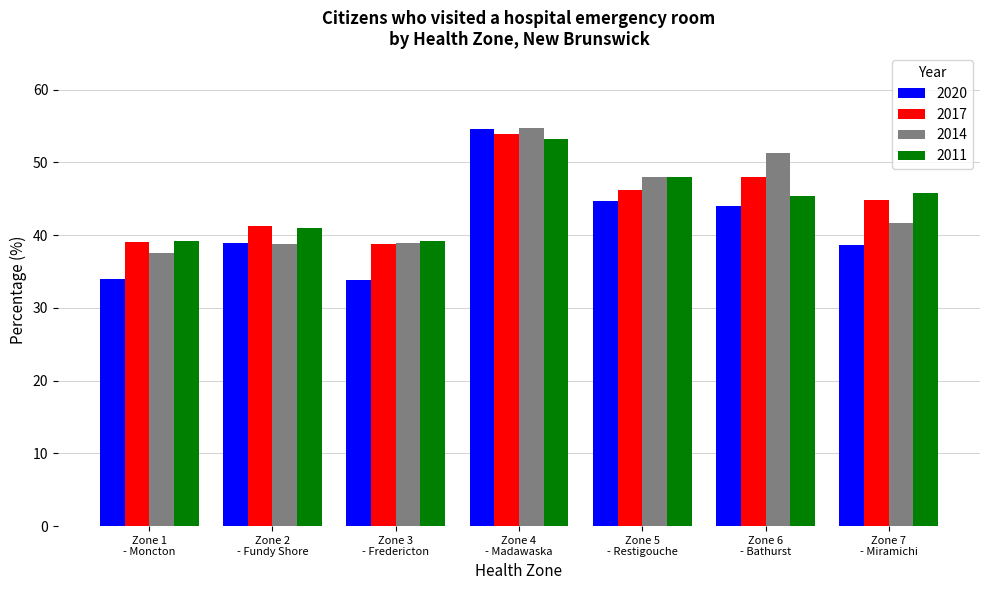

What is the sum of all 2020 values?

288.6